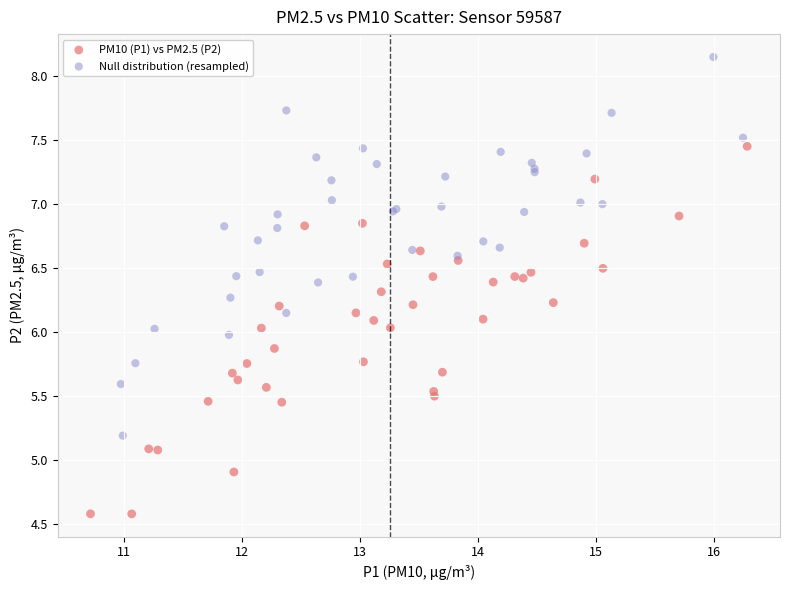

What are all the series names shown in the legend?

PM10 (P1) vs PM2.5 (P2), Null distribution (resampled)